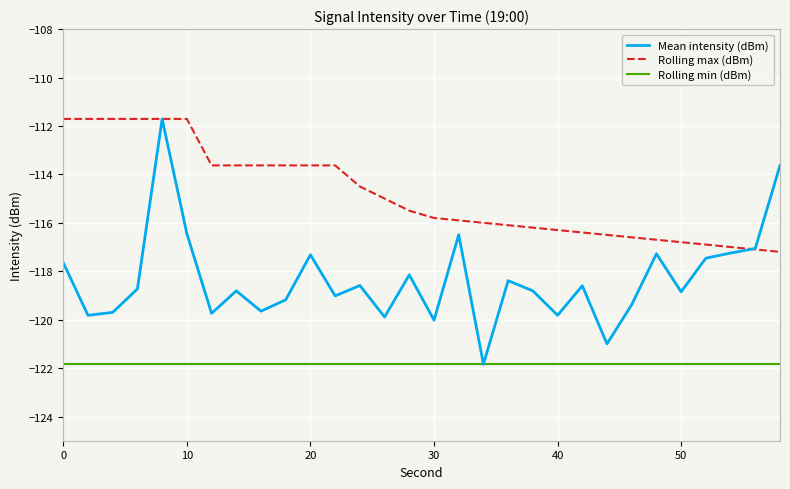

At how many categories does at least one series exceed -119?

30